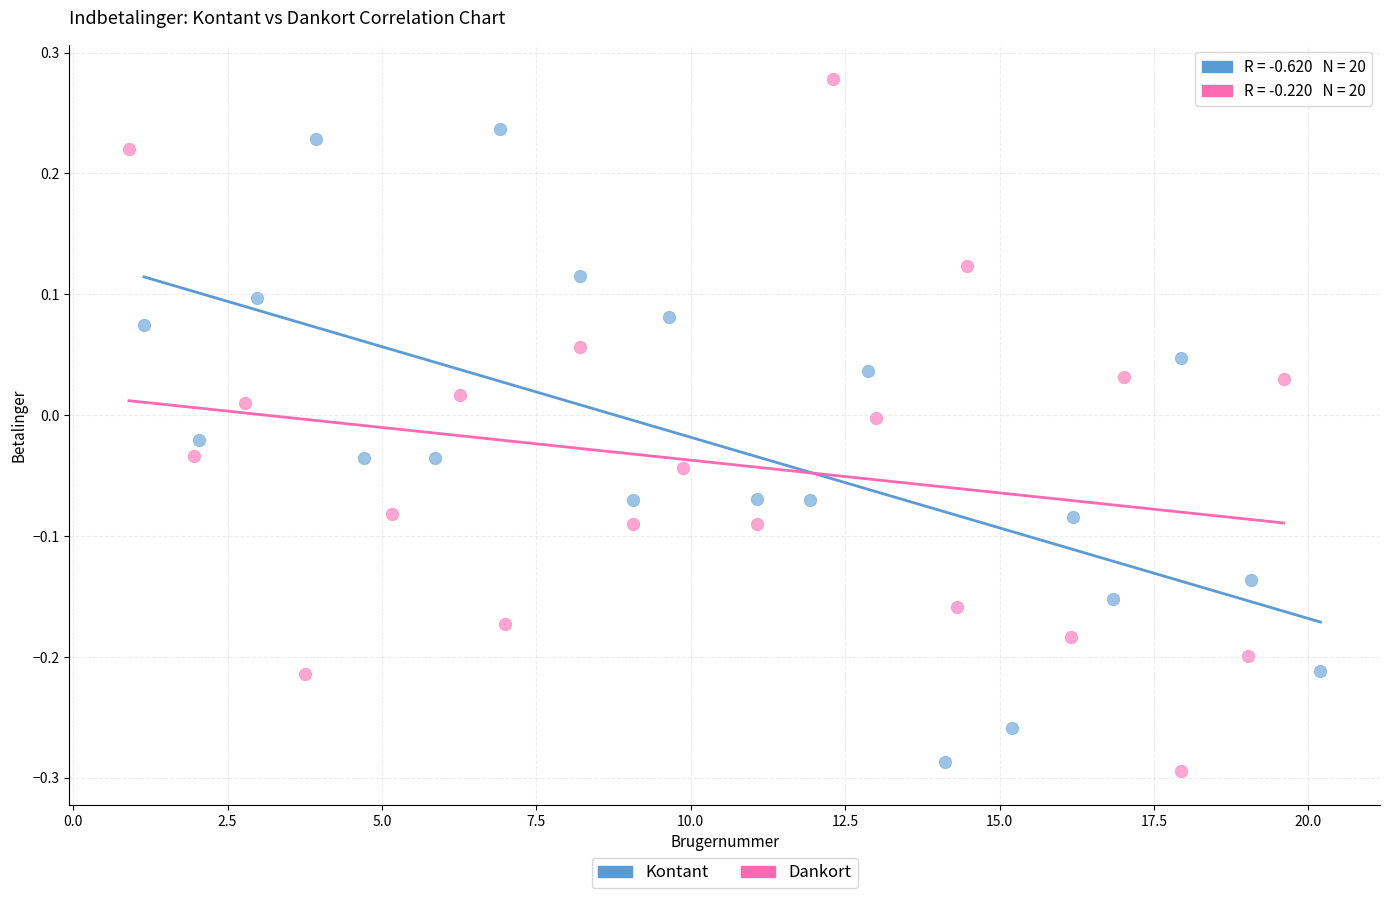

Which series reaches the maximum Y coordinate?

Dankort